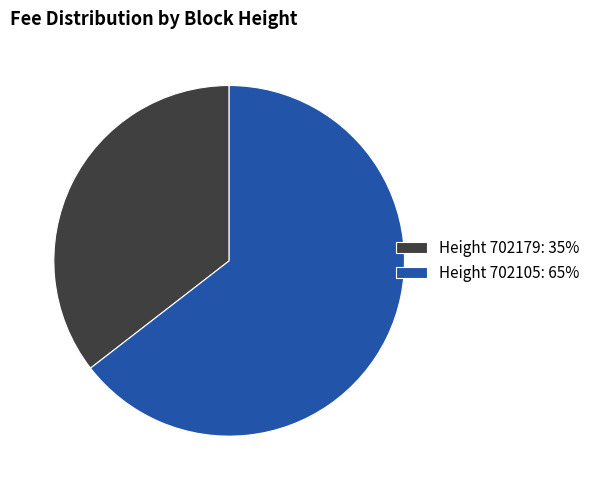

Rank the categories by value from lowest to highest.

Height 702179: 35%, Height 702105: 65%